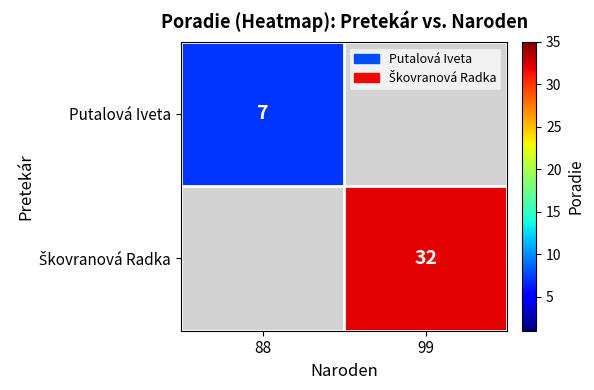

At how many categories does at least one series exceed 28?

1